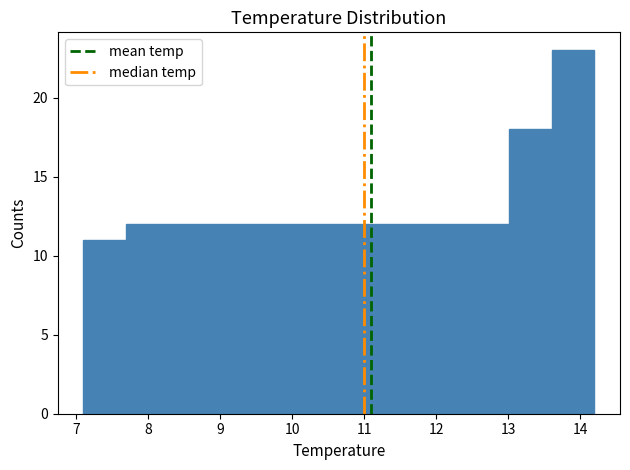

Reading left to right, list every bar in this chart as the range it spans on the x-axis followed by its height. Neither the bar edges nor the heights are printed on the chart, so give them approximately, as read against the axes.

7.1 to 7.7: 11
7.7 to 8.3: 12
8.3 to 8.9: 12
8.9 to 9.5: 12
9.5 to 10.1: 12
10.1 to 10.7: 12
10.7 to 11.2: 12
11.2 to 11.8: 12
11.8 to 12.4: 12
12.4 to 13.0: 12
13.0 to 13.6: 18
13.6 to 14.2: 23